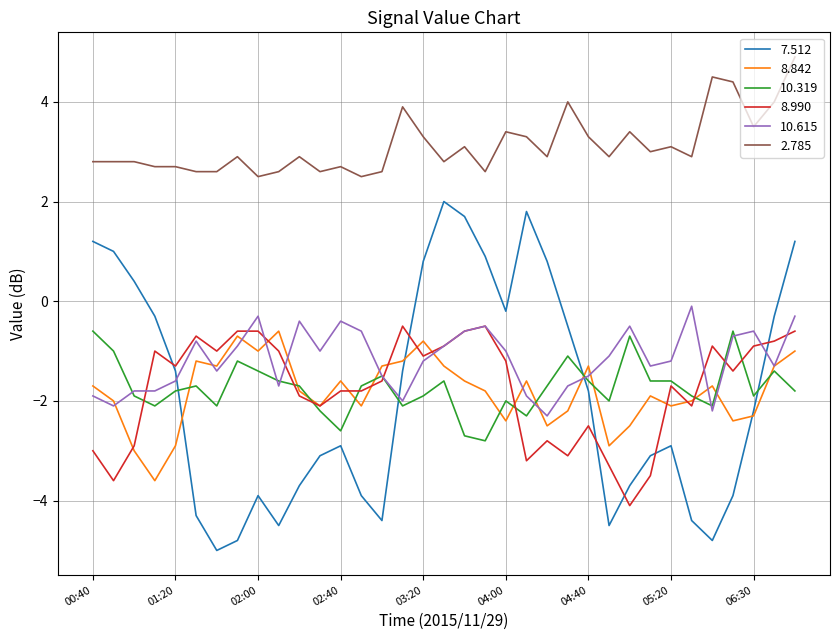

True or false: 10.615 and 2.785 cross at least once.

False